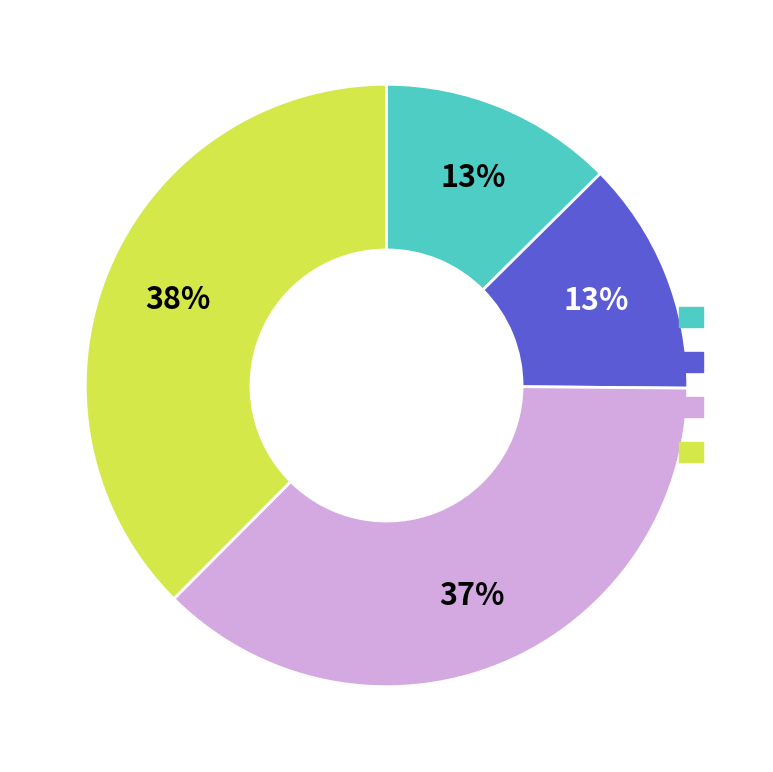

How many segments does this pie chart have?

4